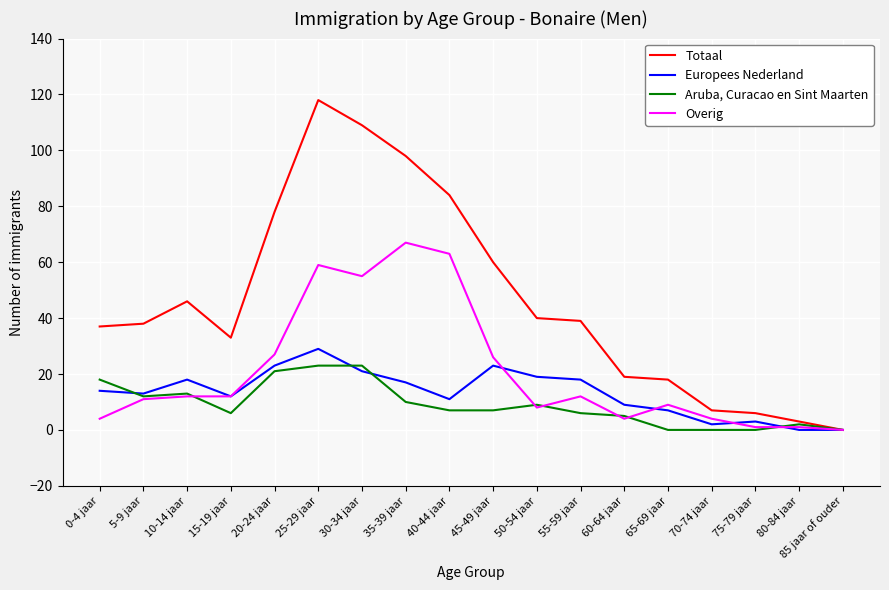

Reading left to right, transcribe all the data shown in this chart.

Totaal: 37	38	46	33	78	118	109	98	84	60	40	39	19	18	7	6	3	0
Europees Nederland: 14	13	18	12	23	29	21	17	11	23	19	18	9	7	2	3	0	0
Aruba, Curacao en Sint Maarten: 18	12	13	6	21	23	23	10	7	7	9	6	5	0	0	0	2	0
Overig: 4	11	12	12	27	59	55	67	63	26	8	12	4	9	4	1	1	0